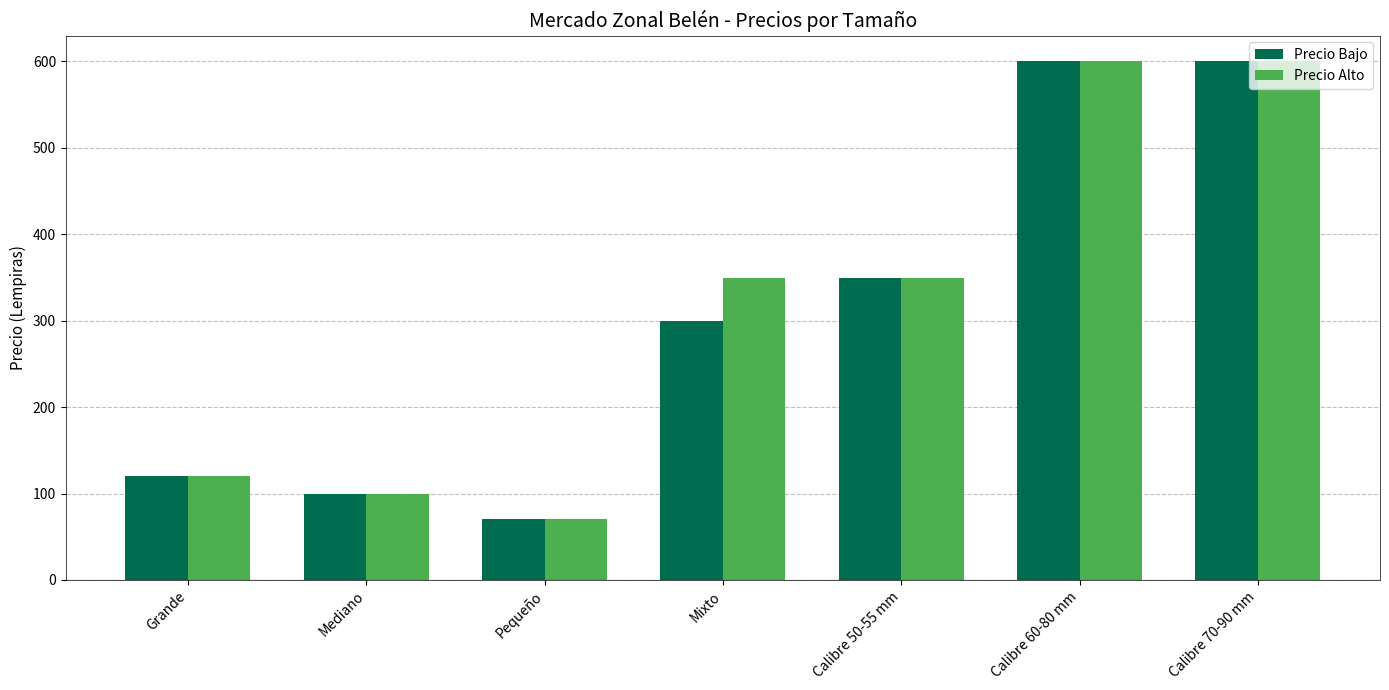

The value of Precio Alto at Mediano is 132. True or false?

False